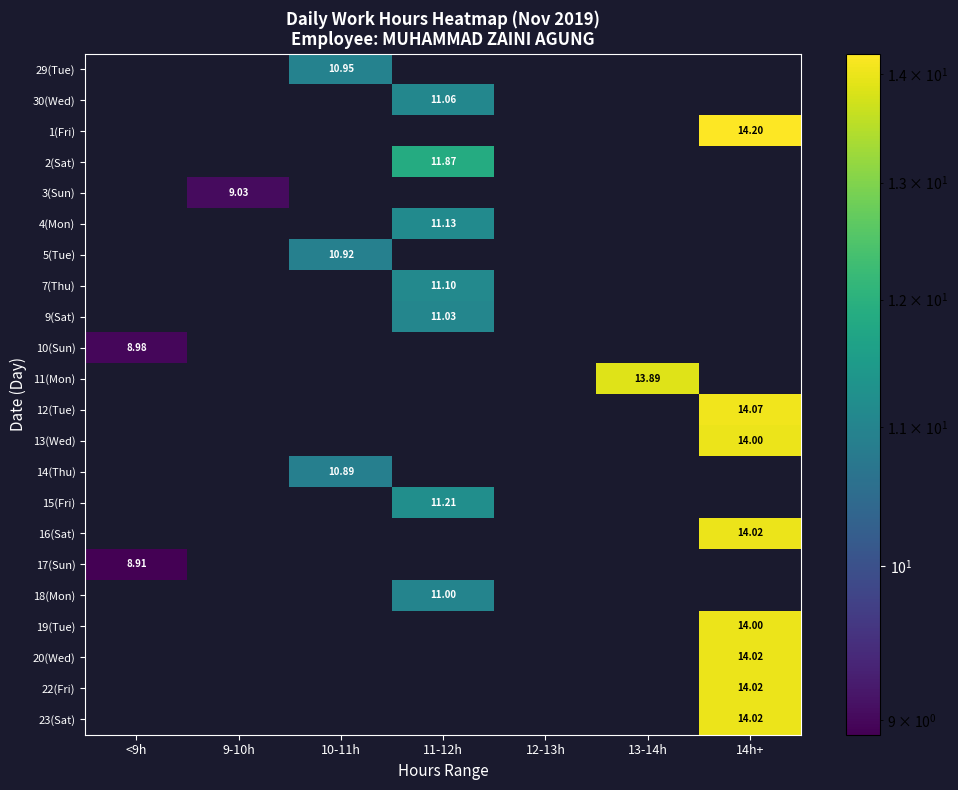

At which category is the sum across all series the highest?

14h+